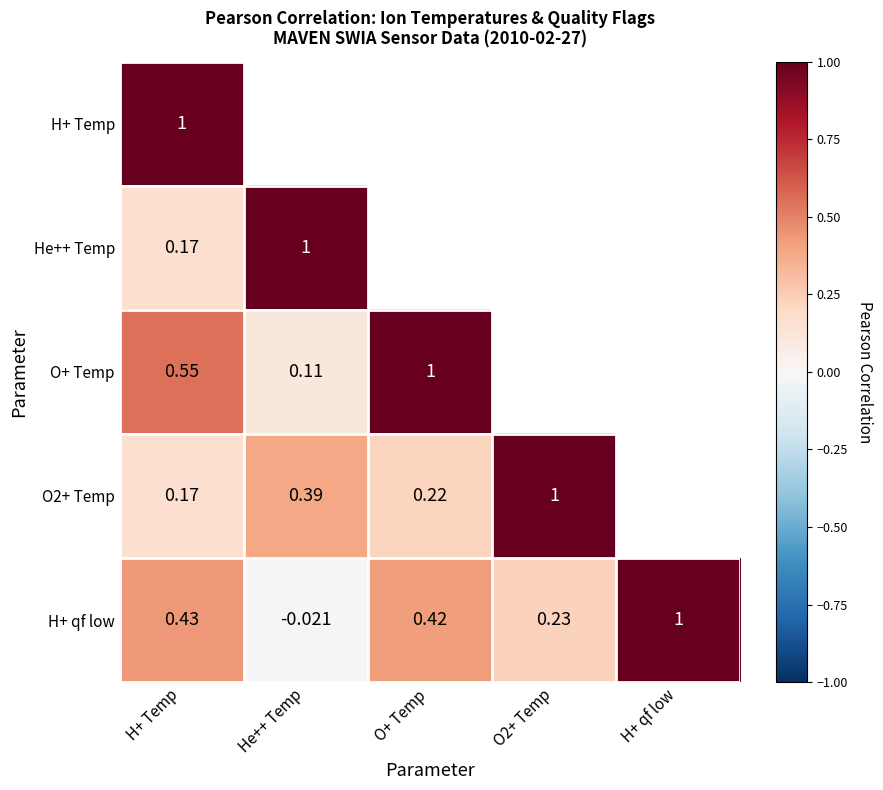

The value of He++ Temp at He++ Temp is 1.4. True or false?

False